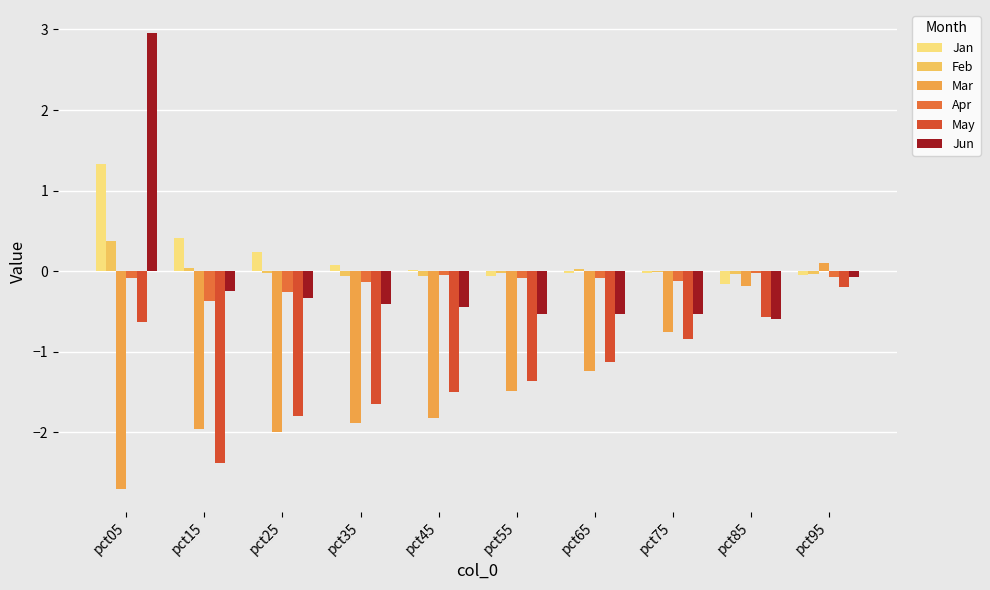

Reading right to left, list all the values displayed in this chart.

Jan: -0.1	-0.2	-0.0	-0.0	-0.1	0.0	0.1	0.2	0.4	1.3
Feb: -0.0	-0.0	-0.0	0.0	-0.0	-0.1	-0.1	-0.0	0.0	0.4
Mar: 0.1	-0.2	-0.8	-1.2	-1.5	-1.8	-1.9	-2.0	-2.0	-2.7
Apr: -0.1	-0.0	-0.1	-0.1	-0.1	-0.0	-0.1	-0.3	-0.4	-0.1
May: -0.2	-0.6	-0.8	-1.1	-1.4	-1.5	-1.6	-1.8	-2.4	-0.6
Jun: -0.1	-0.6	-0.5	-0.5	-0.5	-0.4	-0.4	-0.3	-0.2	3.0